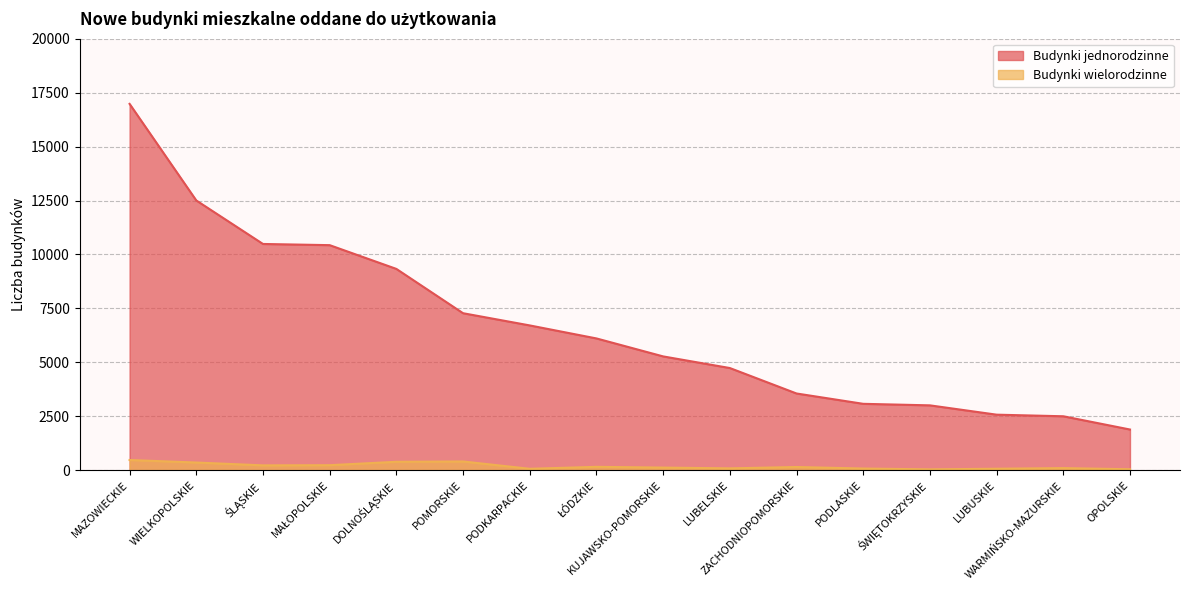

The Budynki jednorodzinne series shows 6710 at PODKARPACKIE. True or false?

True